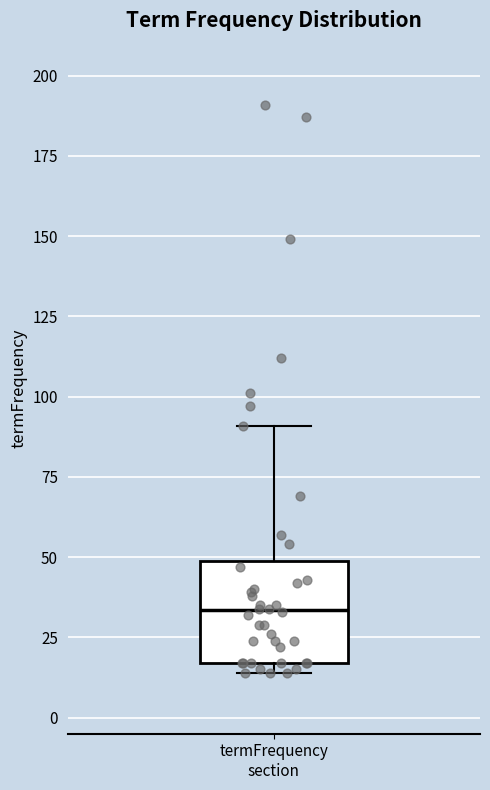

Where is the lower edge of the box for termFrequency section on the y-axis? The values are not printed on the chart, so give them approximately, as read against the axis.

15